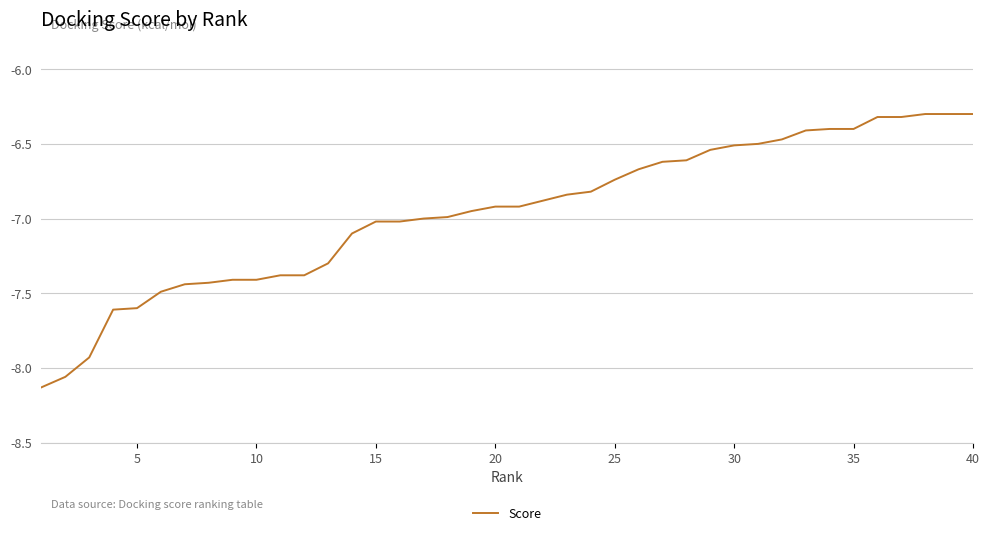

How many lines are shown in the chart?

1